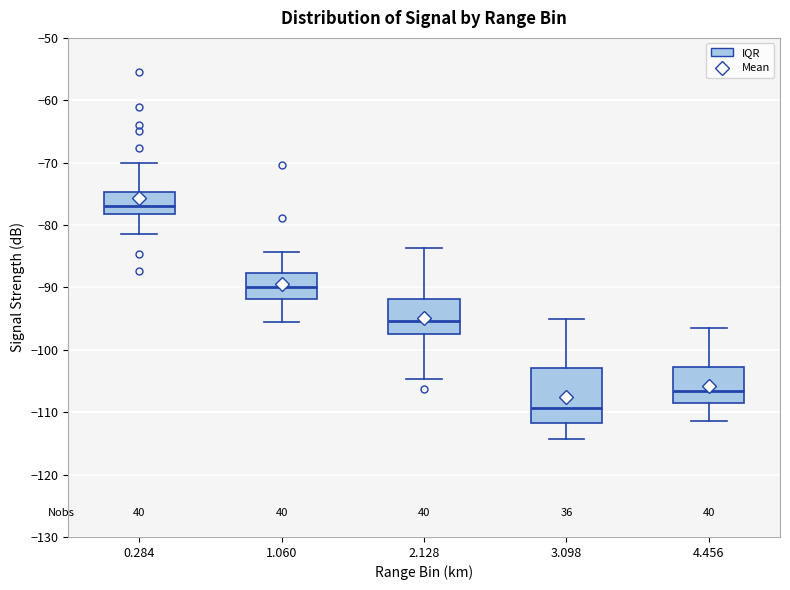

Which box's median line is the lowest?

3.098